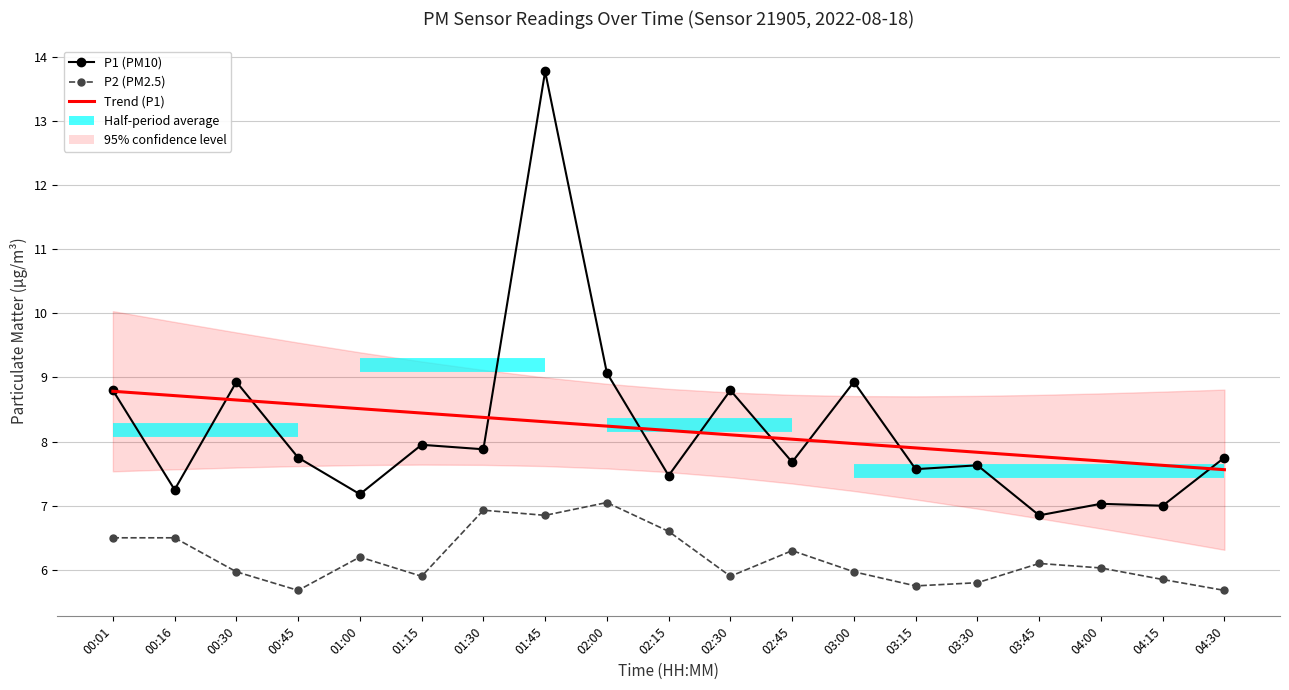

At which label does Trend (P1) reach its peak?

00:01